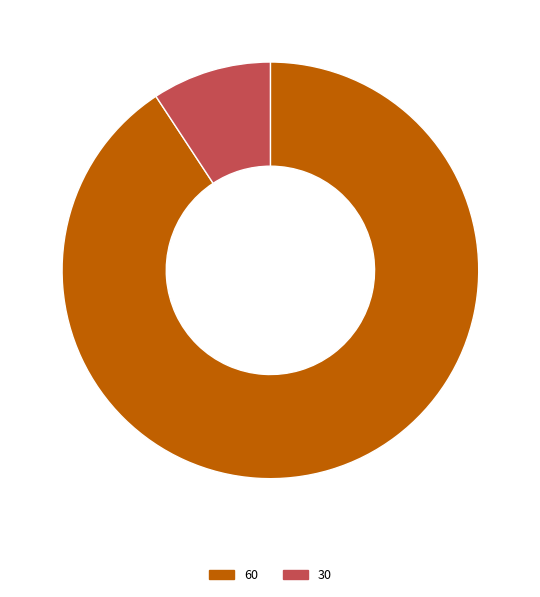

Do 60 and 30 together represent more than half of the pie?

Yes